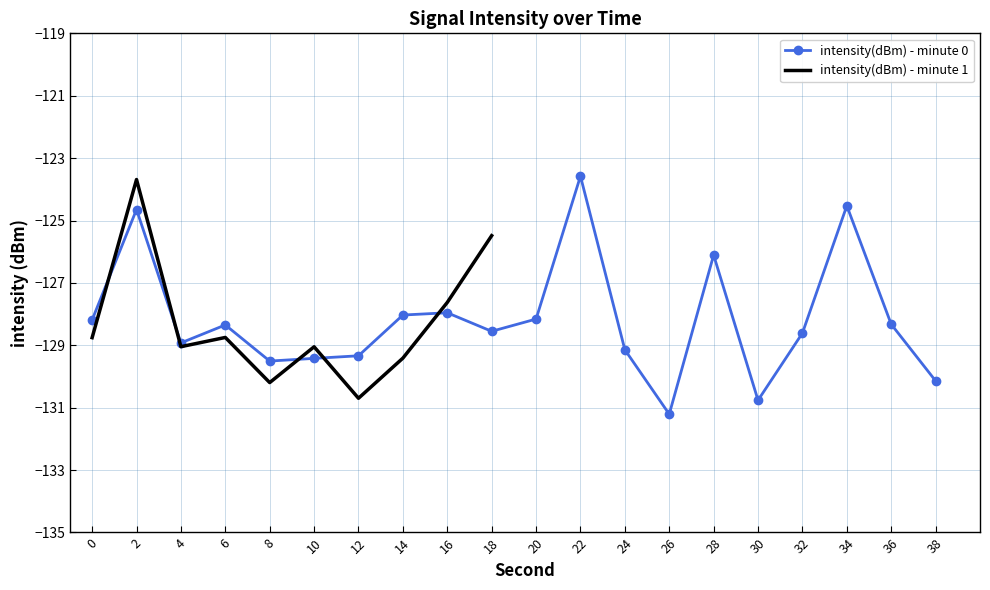

What is the greatest value displayed?

-123.6